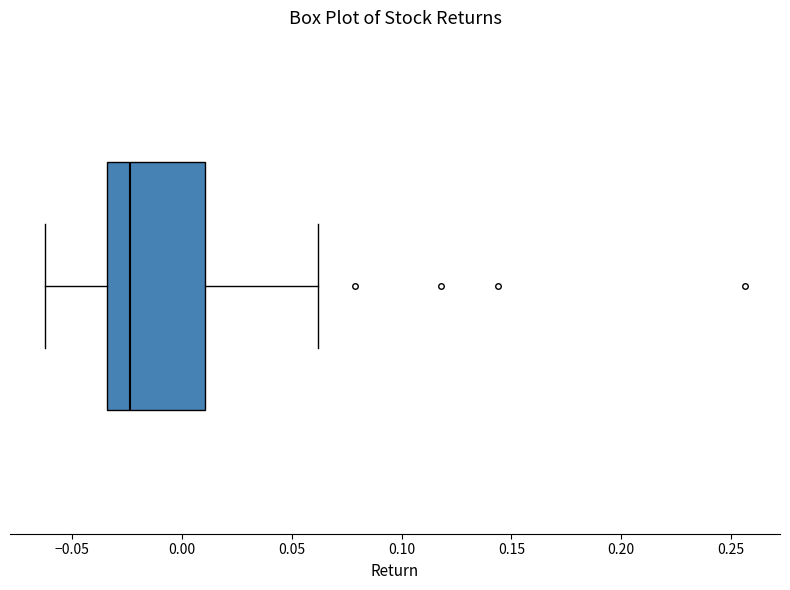

Read this box plot against the x-axis: the position of the median line, the range covered by the box, and the ends of both whiskers. The values are not printed on the chart, so give them approximately, as read against the axis.

median -0.025, box -0.035 to 0.010, whiskers -0.060 to 0.060